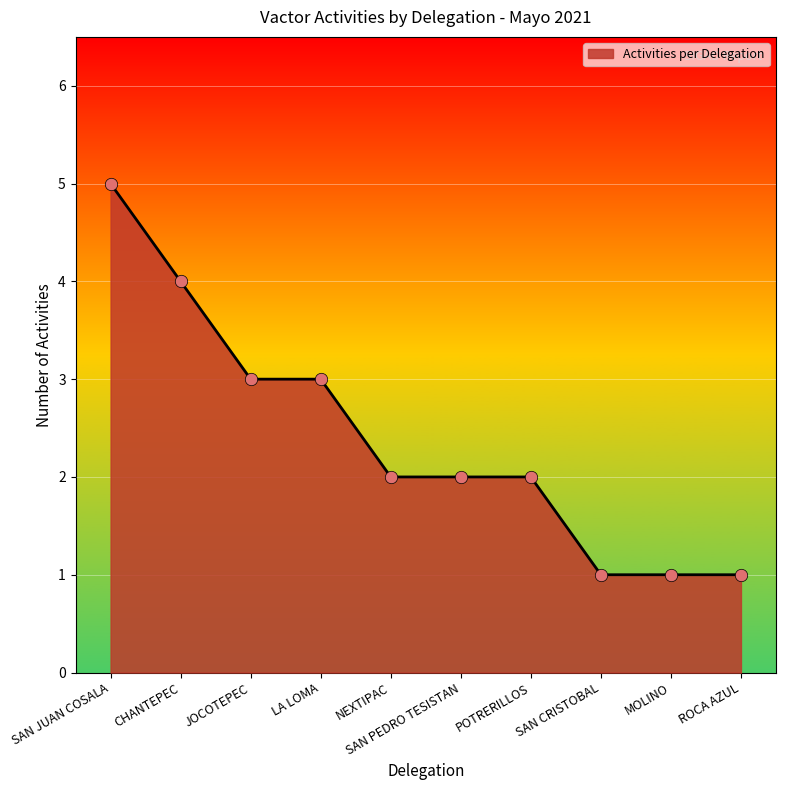

Approximately how many times larger is the value at NEXTIPAC compared to ROCA AZUL?

2.0